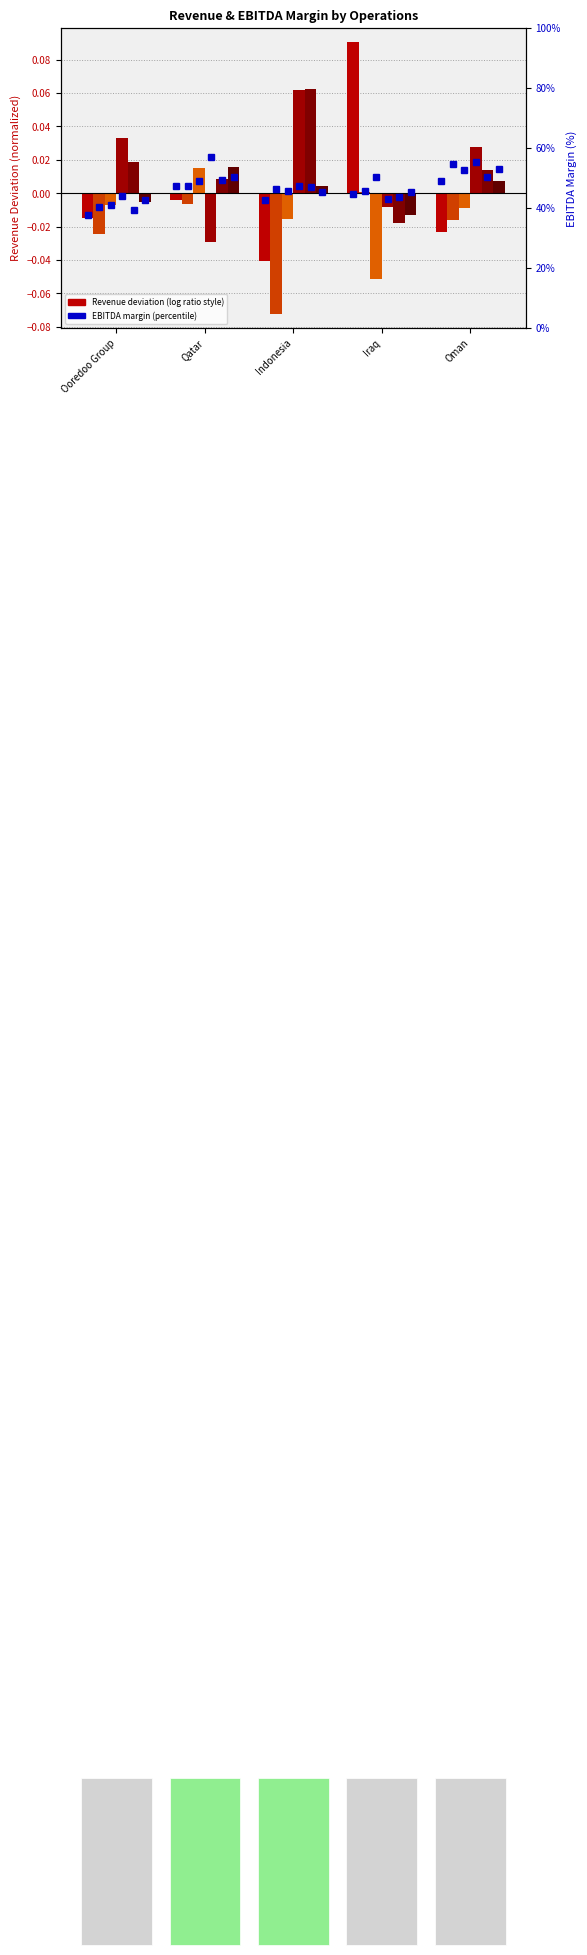

True or false: Q3 2016 has a value of -0.0 at Iraq.

True